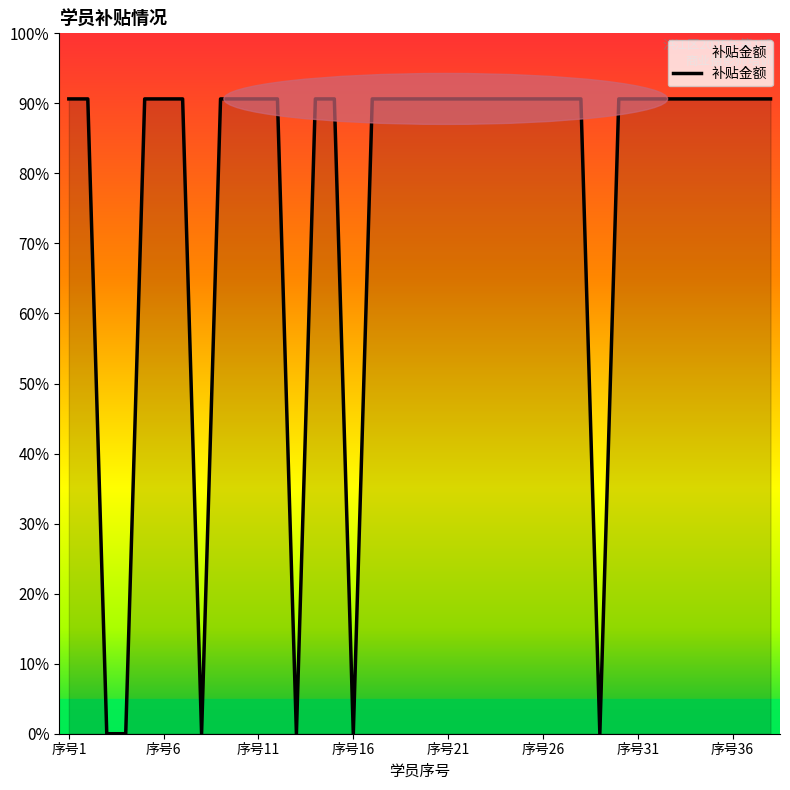

How many interior local valleys (lower than both neighbors) does the data have?

4